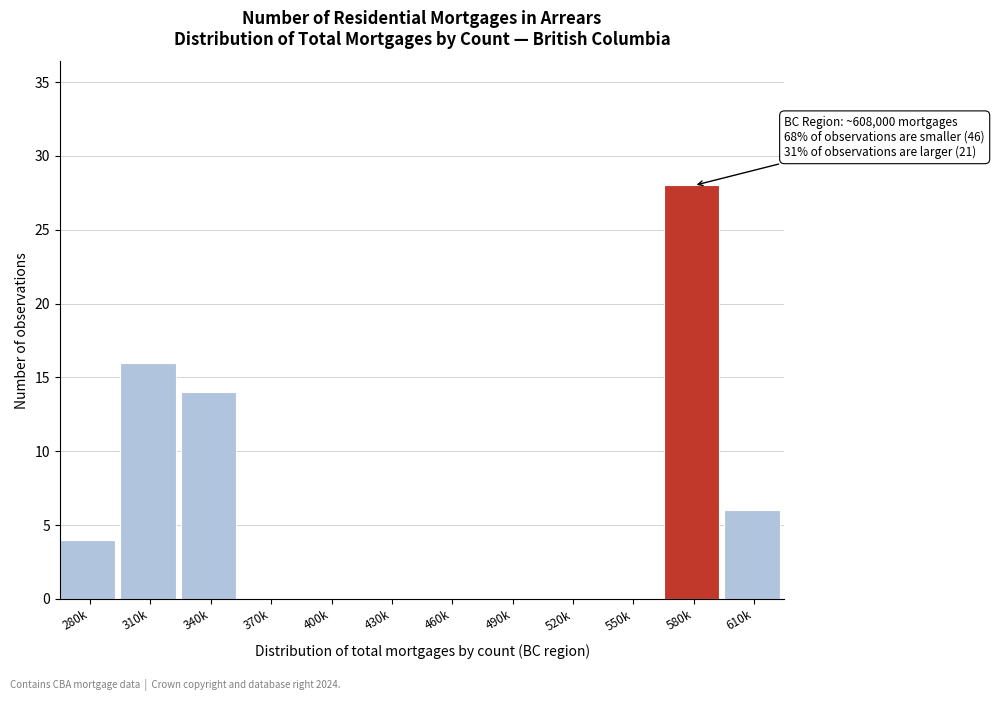

Reading right to left, list all the values displayed in this chart.

610k=6	580k=28	550k=0	520k=0	490k=0	460k=0	430k=0	400k=0	370k=0	340k=14	310k=16	280k=4